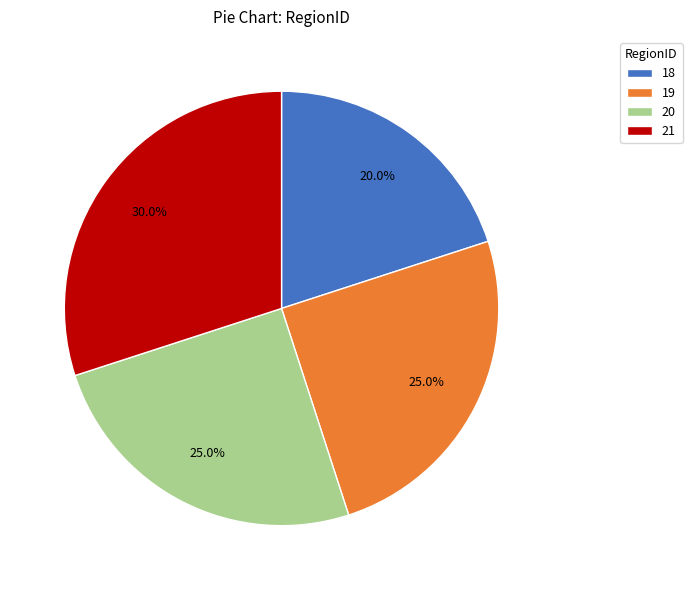

What is the largest slice in the pie chart?

21